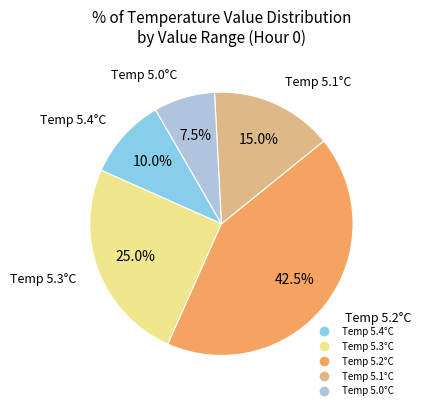

Does any single category account for the majority?

No